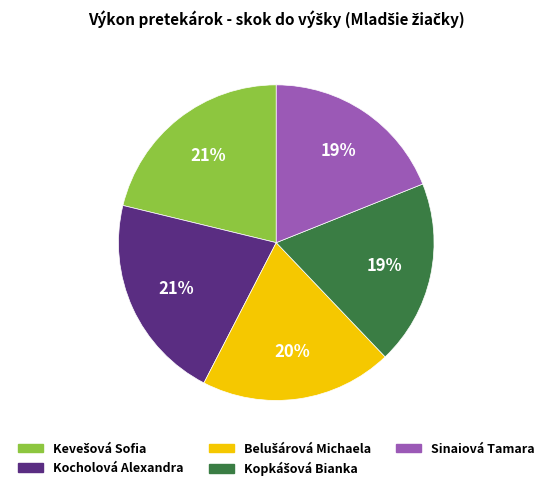

To the nearest percent, what percentage of the pie is Kocholová Alexandra?

21%